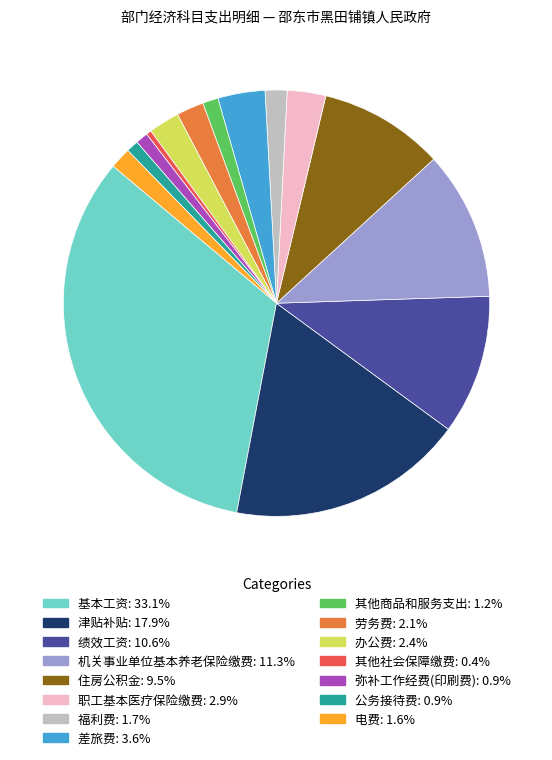

Count the number of slices in the pie.

15